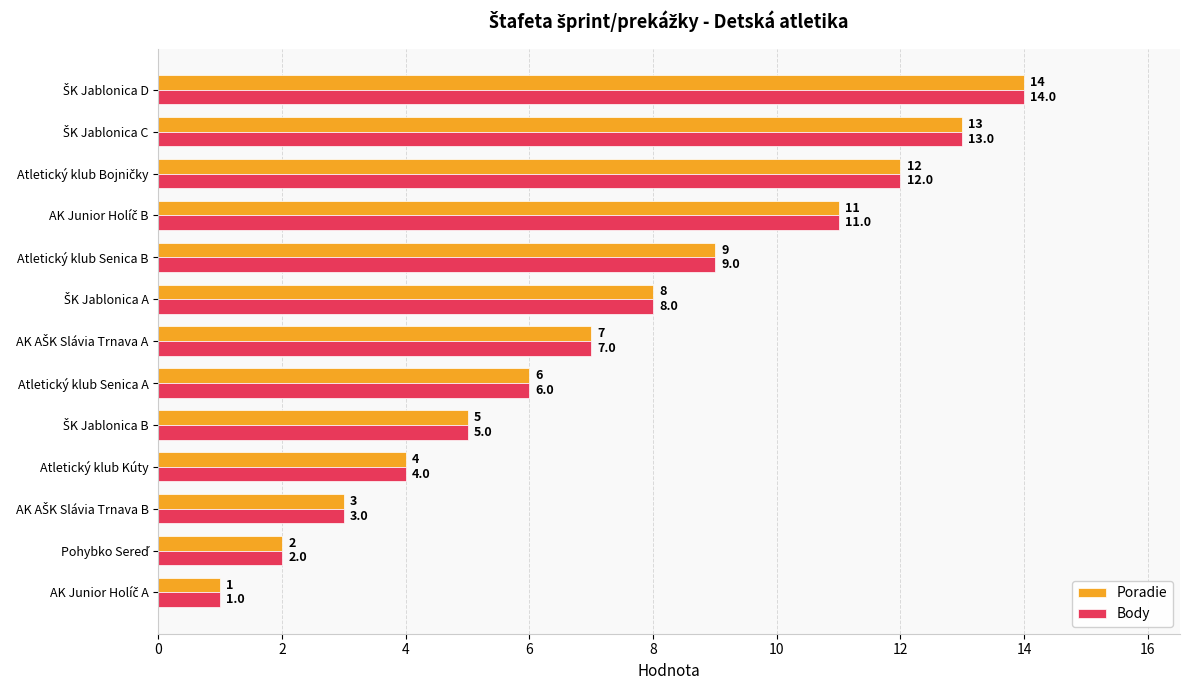

What is the difference between the second highest and minimum values in the Body series?

12